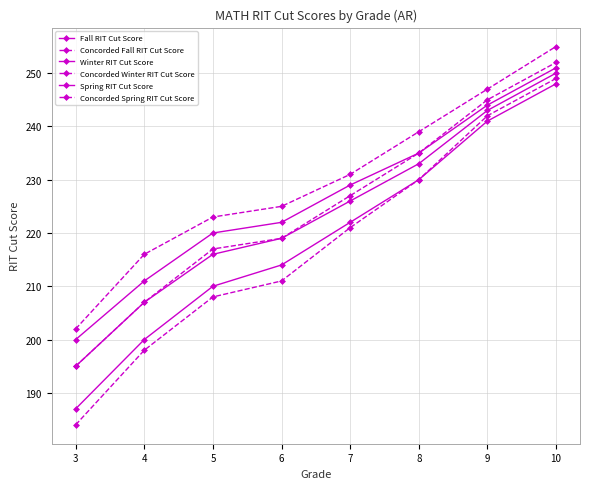

Which label corresponds to the smallest value in the chart?

3